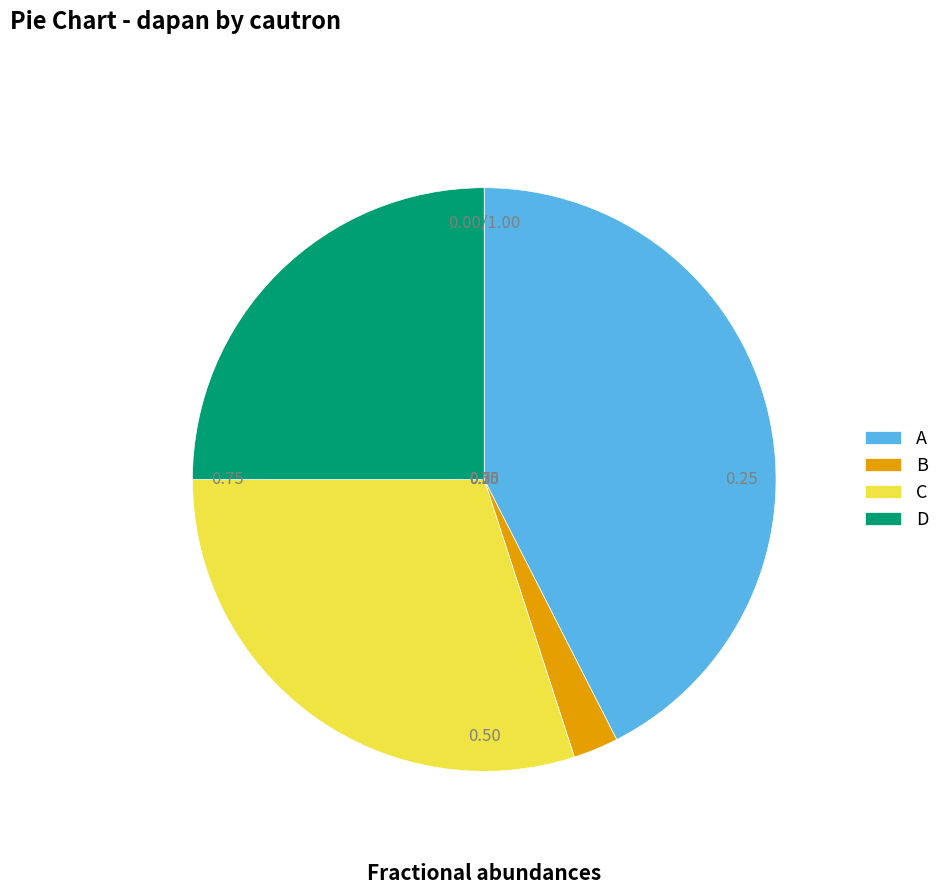

Do B and A together represent more than half of the pie?

No